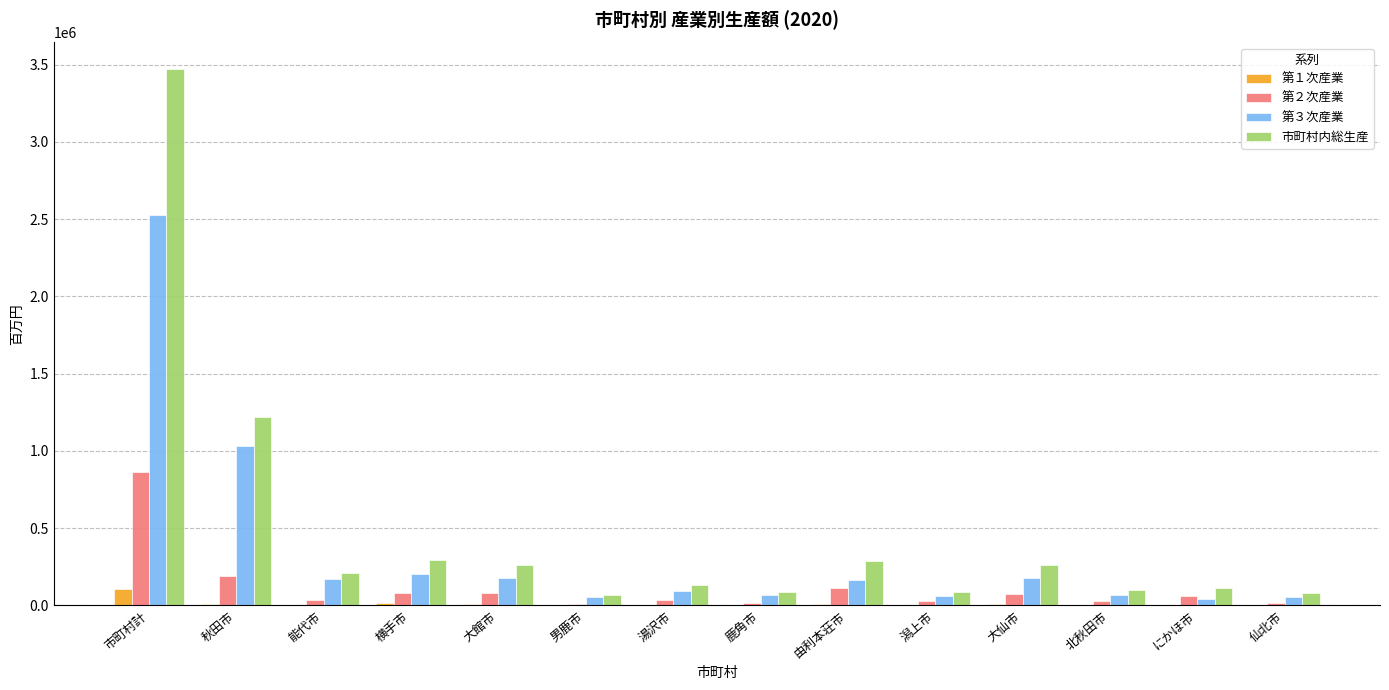

Is the value of 市町村内総生産 at 能代市 greater than the value of 第２次産業 at 鹿角市?

Yes